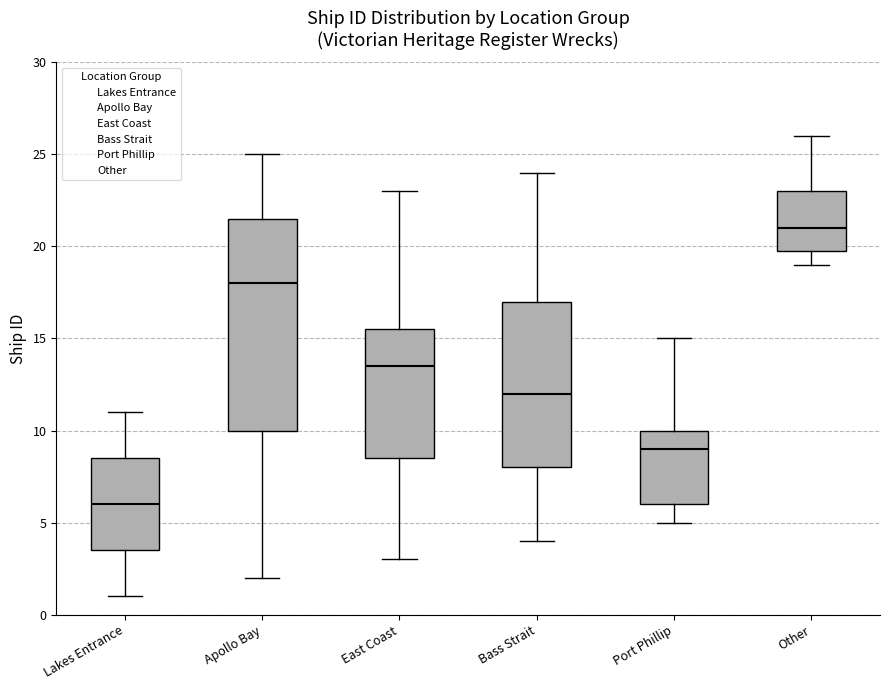

Reading left to right, transcribe this box plot: for each box, give where its median line is, the range the box spans, and where its two whiskers end, as read against the y-axis. The values are not printed on the chart, so give them approximately, as read against the axis.

Lakes Entrance: median 6.0, box 3.5 to 8.5, whiskers 1.0 to 11.0
Apollo Bay: median 18.0, box 10.0 to 21.5, whiskers 2.0 to 25.0
East Coast: median 13.5, box 8.5 to 15.5, whiskers 3.0 to 23.0
Bass Strait: median 12.0, box 8.0 to 17.0, whiskers 4.0 to 24.0
Port Phillip: median 9.0, box 6.0 to 10.0, whiskers 5.0 to 15.0
Other: median 21.0, box 20.0 to 23.0, whiskers 19.0 to 26.0